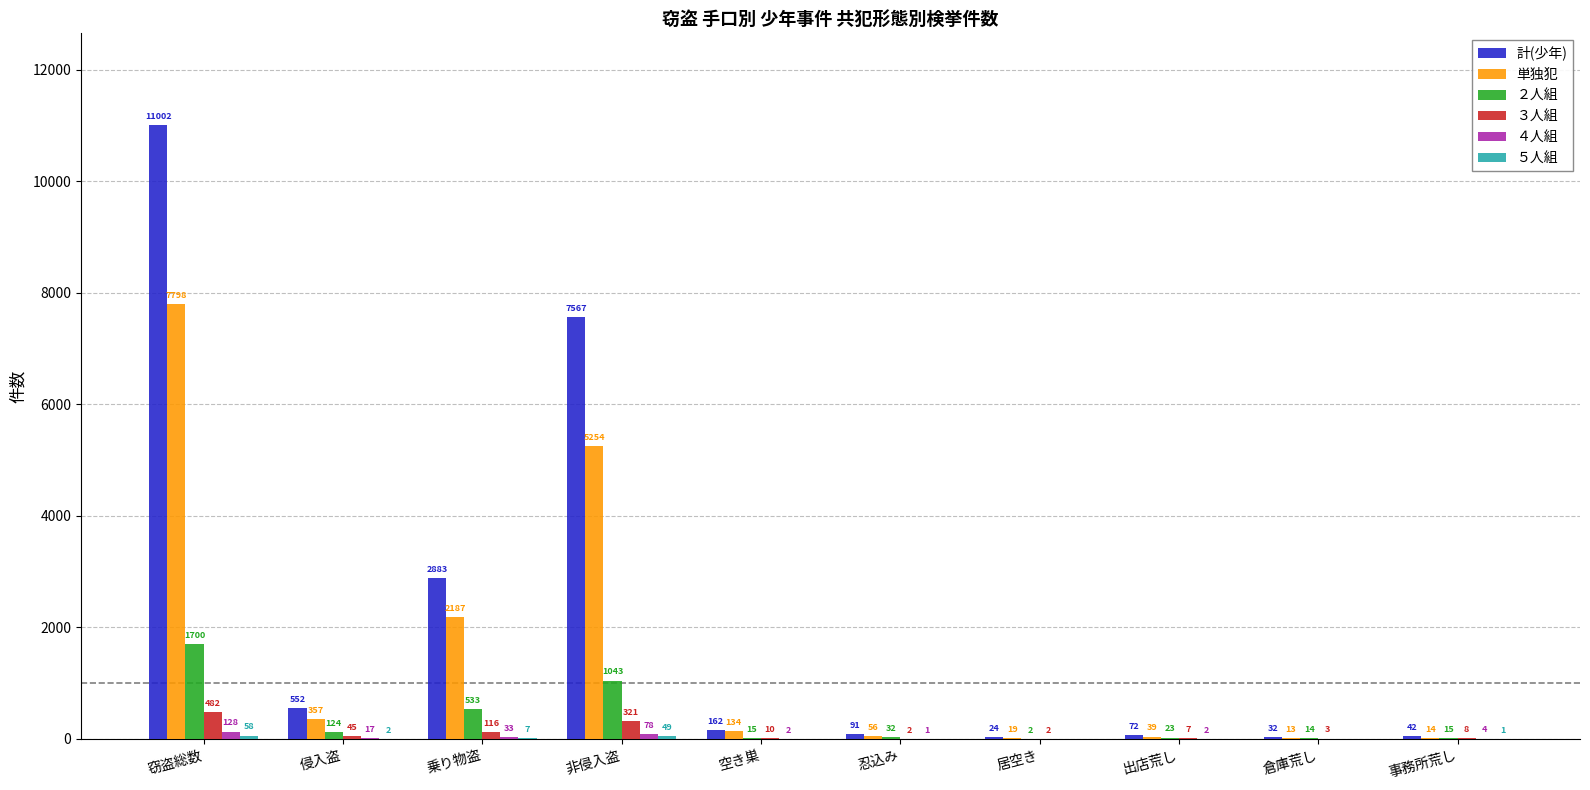

At which label does ２人組 first exceed 32?

窃盗総数